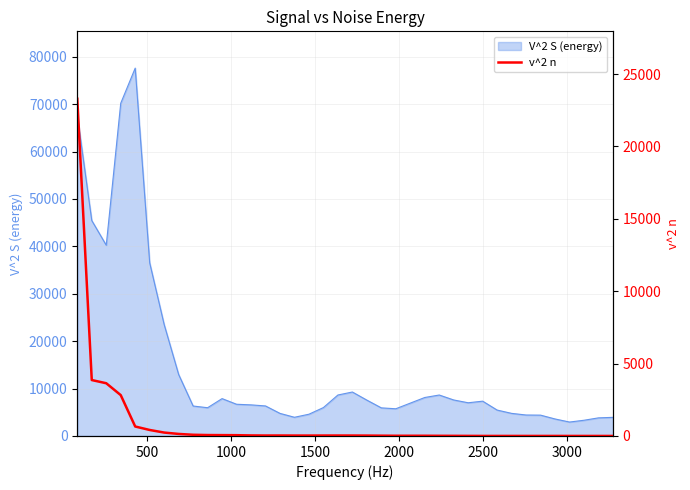

How many points are higher than both their immediate neighbors (excluding endpoints)?

5